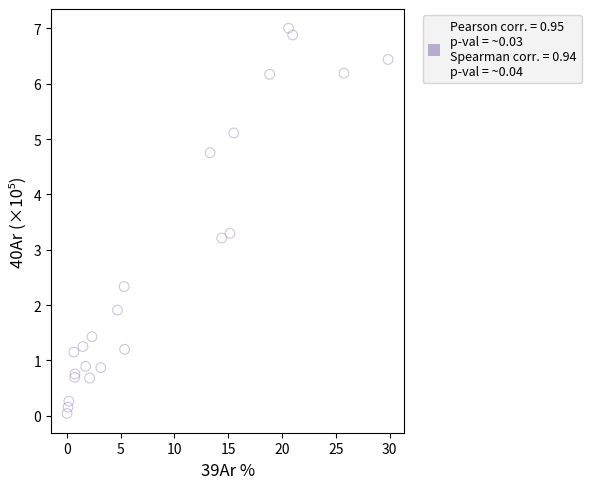

What Y value in the scatter plot is closest to 3?

3.2